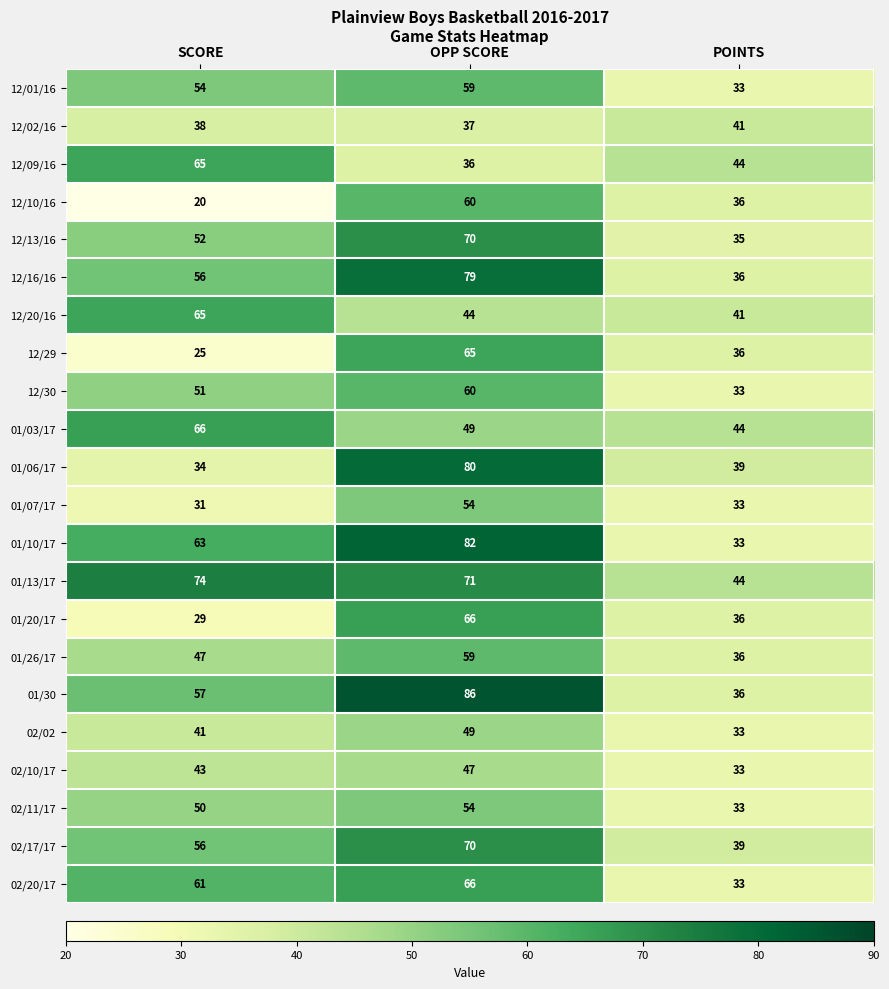

What is the minimum value shown in the chart?

20